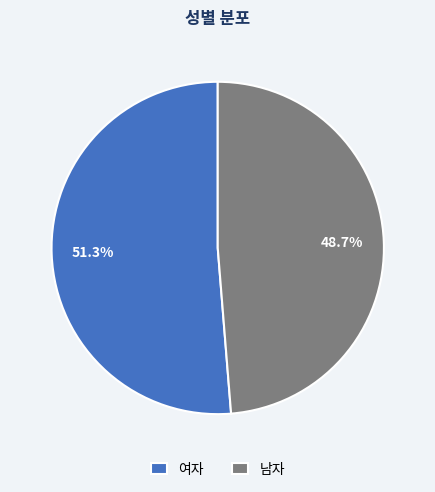

The 여자 slice represents 51% of the pie. True or false?

True